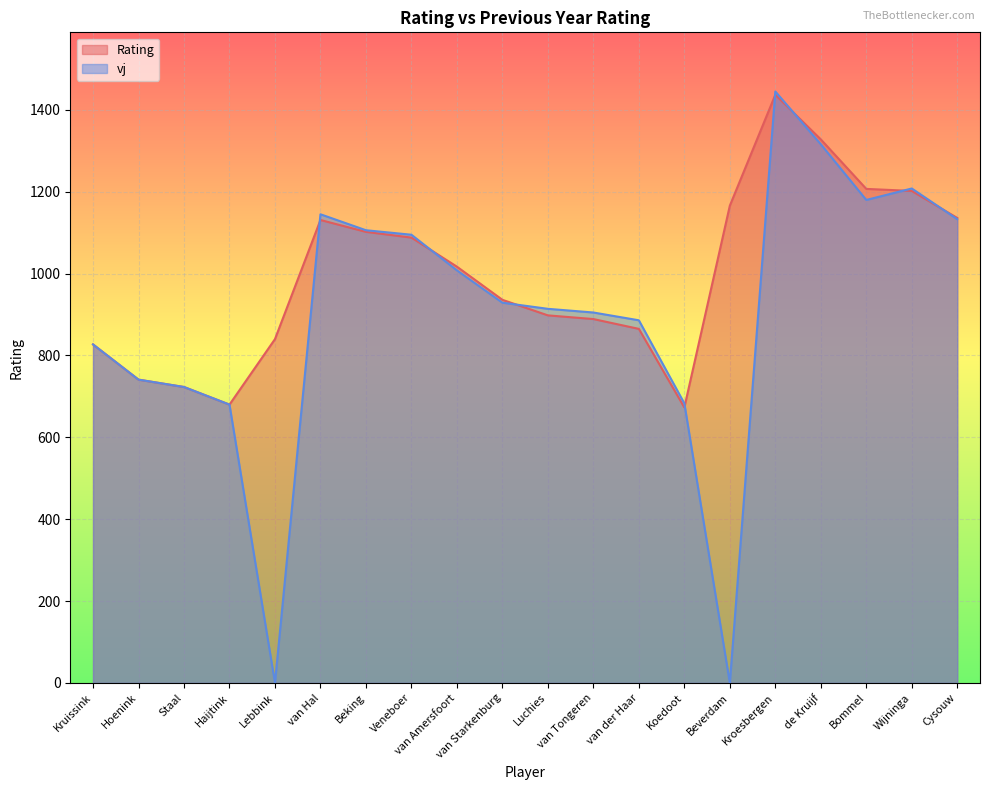

What is the label of the 10th point from the right?

Luchies